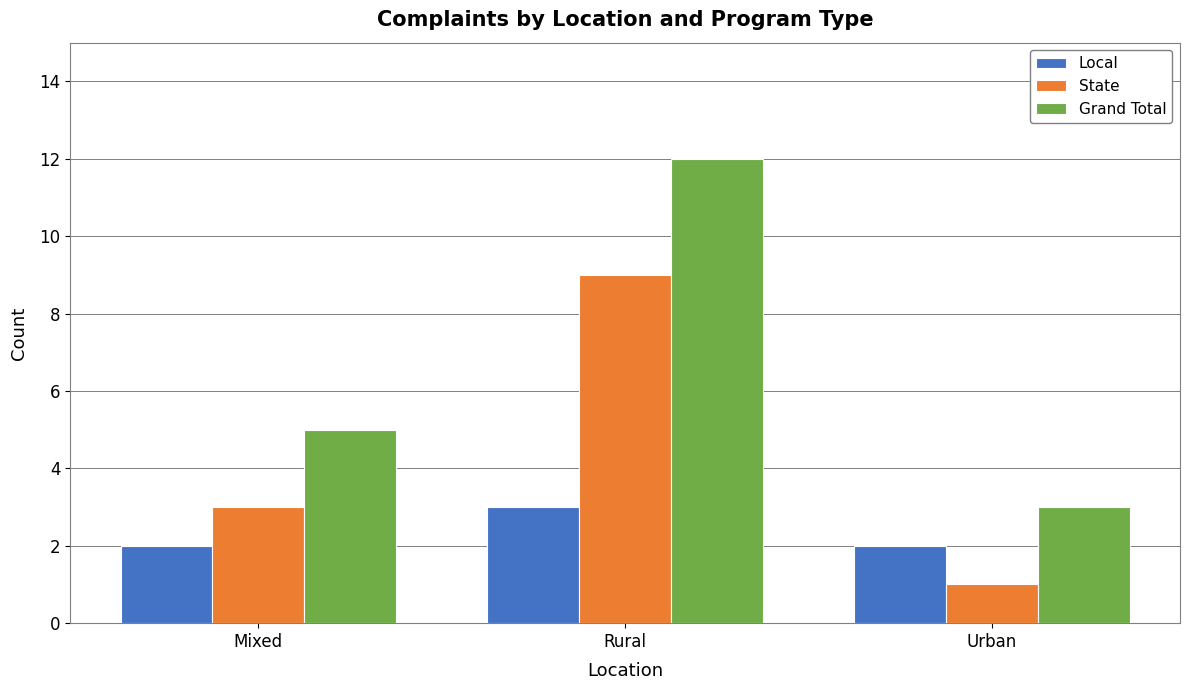

What is the maximum value for Grand Total?

12